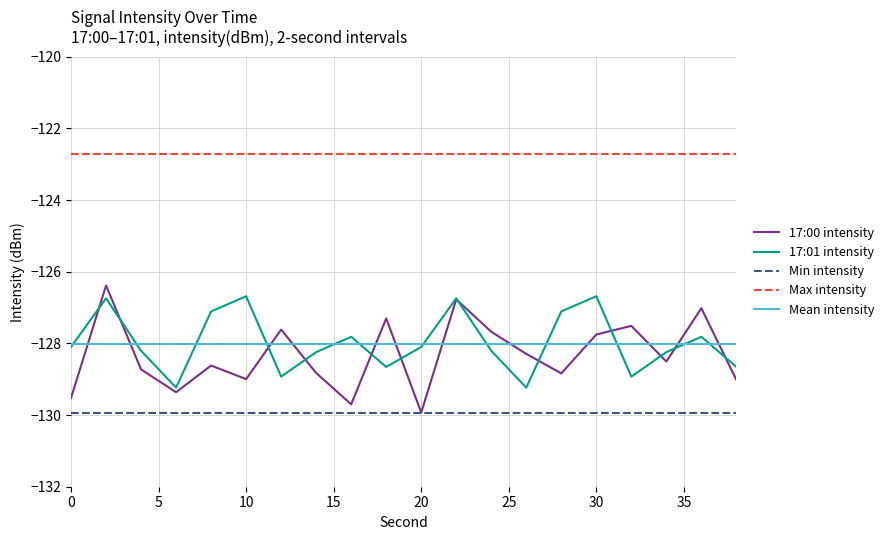

Rank the categories by Mean intensity value from lowest to highest.

0, 2, 4, 6, 8, 10, 12, 14, 16, 18, 20, 22, 24, 26, 28, 30, 32, 34, 36, 38